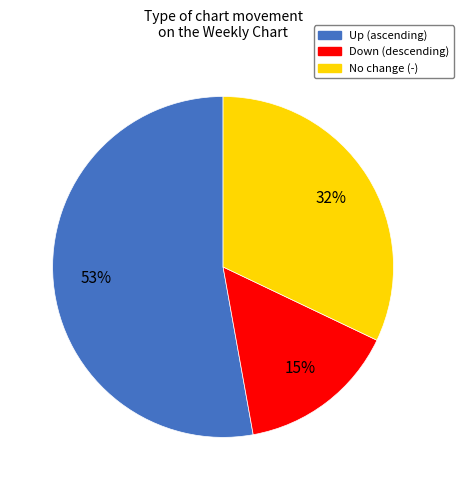

What is the largest slice in the pie chart?

Up (ascending)